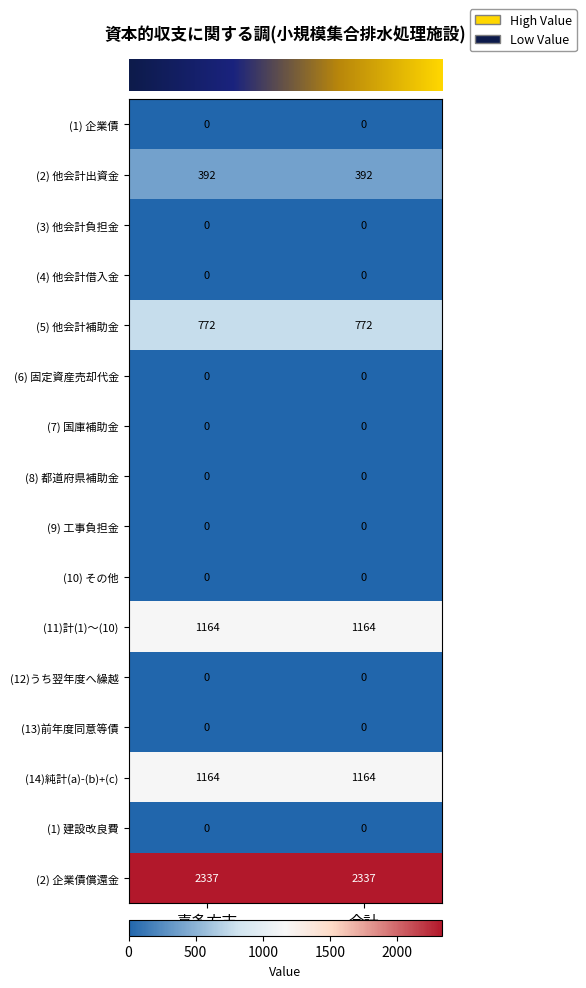

Which series has the largest total across all categories?

(2) 企業債償還金